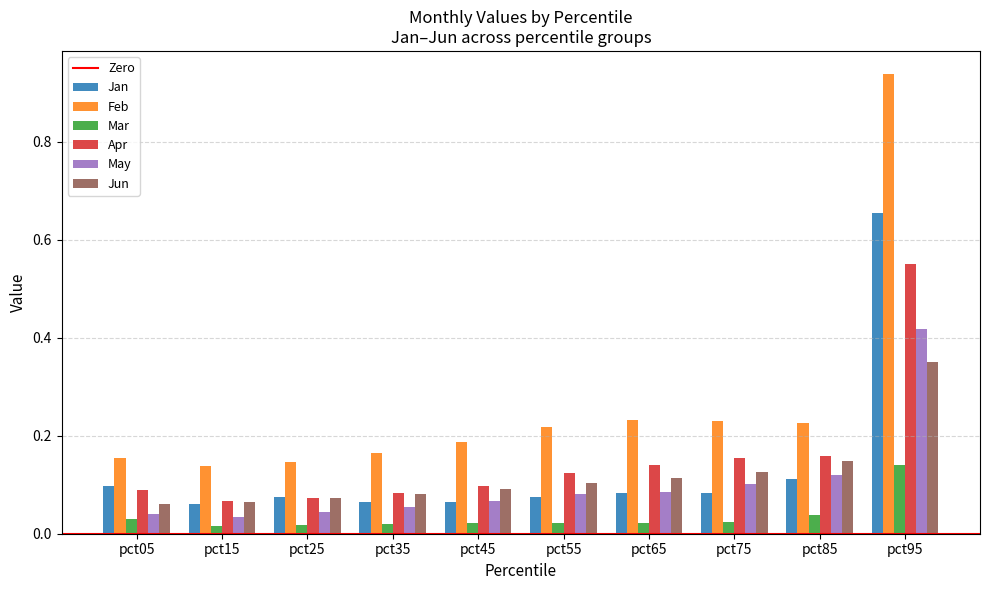

True or false: Jan has a value of 0.1 at pct65.

True